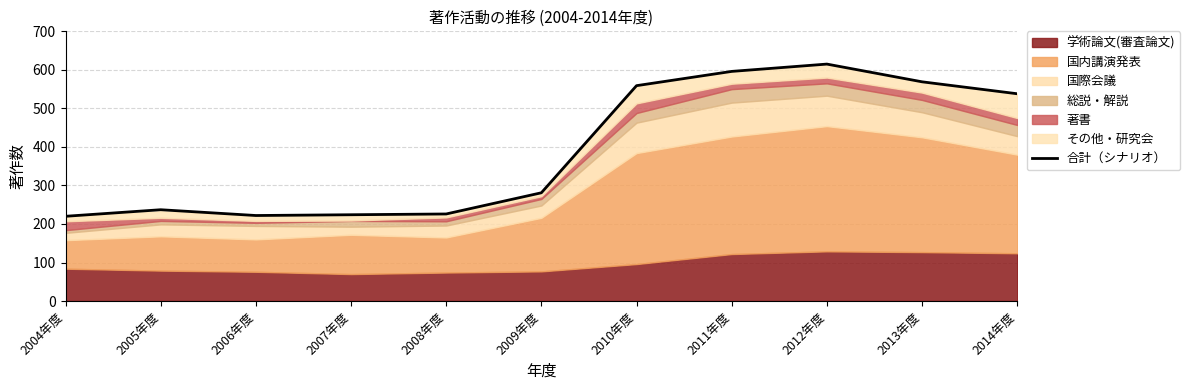

What is the approximate value at 2013年度, to the nearest 5?

570